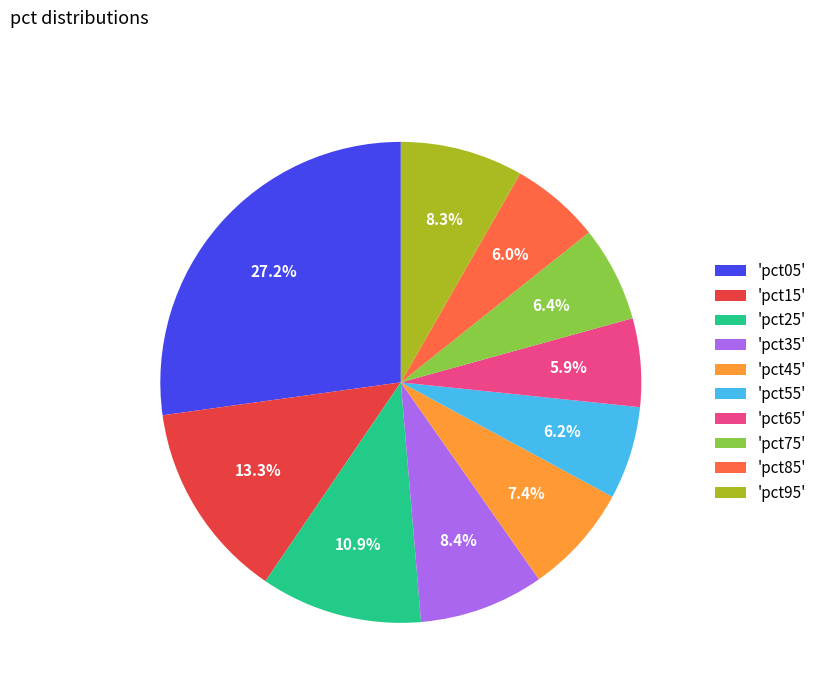

Which slice is the largest?

'pct05'